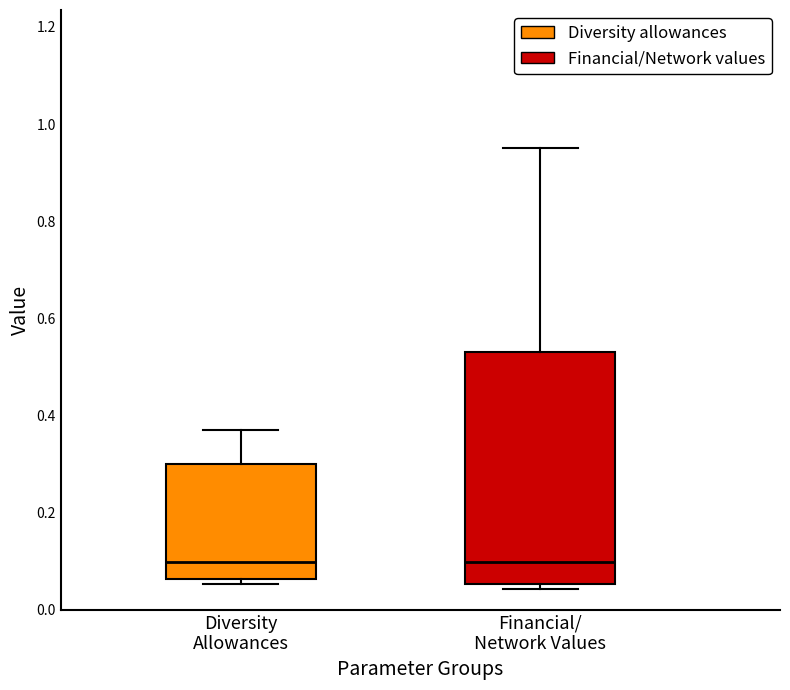

Reading left to right, read every box against the y-axis: the position of its median line, the range the box covers, and the ends of its whiskers. The values are not printed on the chart, so give them approximately, as read against the axis.

Diversity Allowances: median 0.10, box 0.06 to 0.30, whiskers 0.06 (just below the box's lower edge) to 0.38
Financial/ Network Values: median 0.10, box 0.06 to 0.54, whiskers 0.04 to 0.96